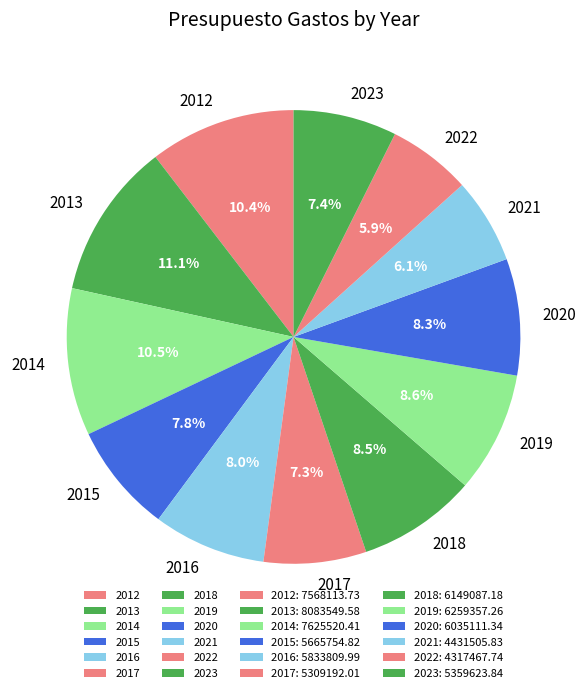

Which slice is the largest?

2013